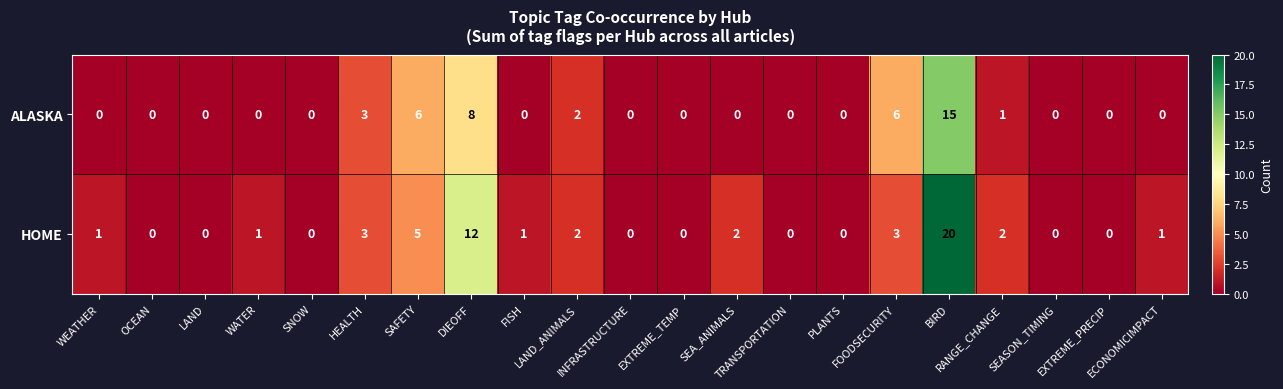

What is the difference between the maximum and second lowest values in the HOME series?

20